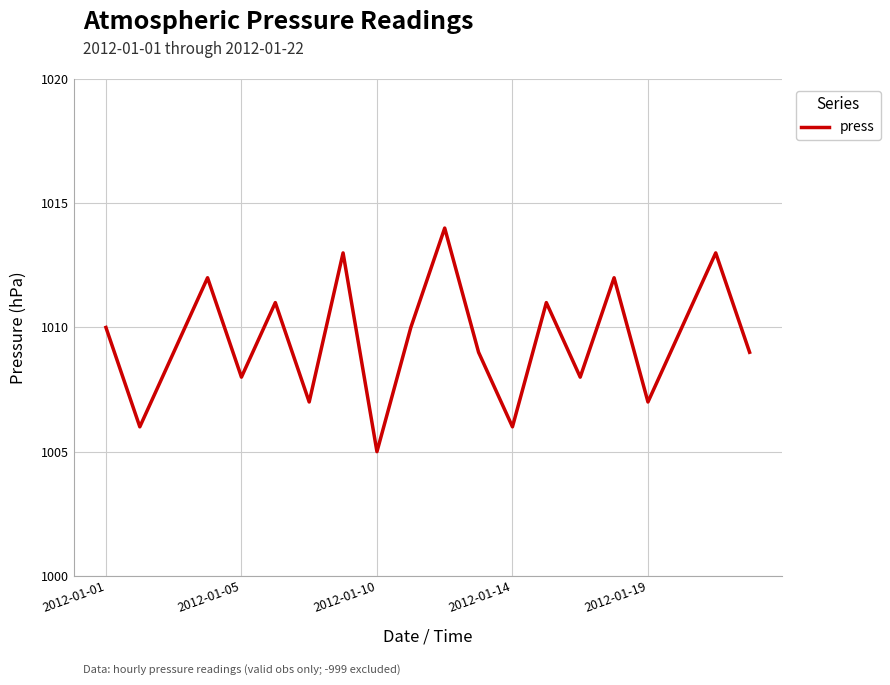

What is the smallest value displayed?

1005